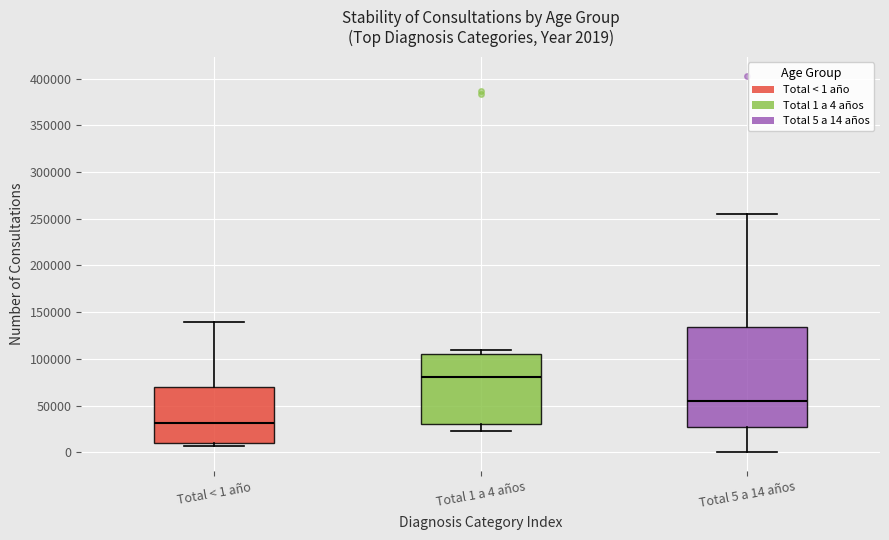

Which box is the tallest, from its lower edge to its upper edge?

Total 5 a 14 años